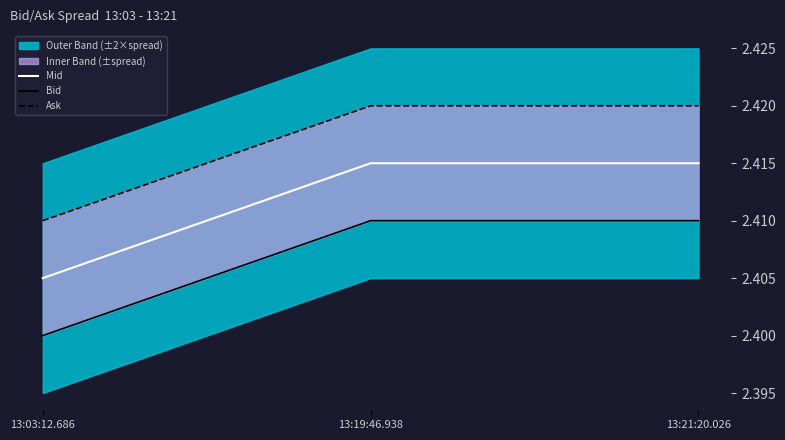

At 13:21:20.026, list the series in order from largest to smallest.

Ask, Mid, Bid